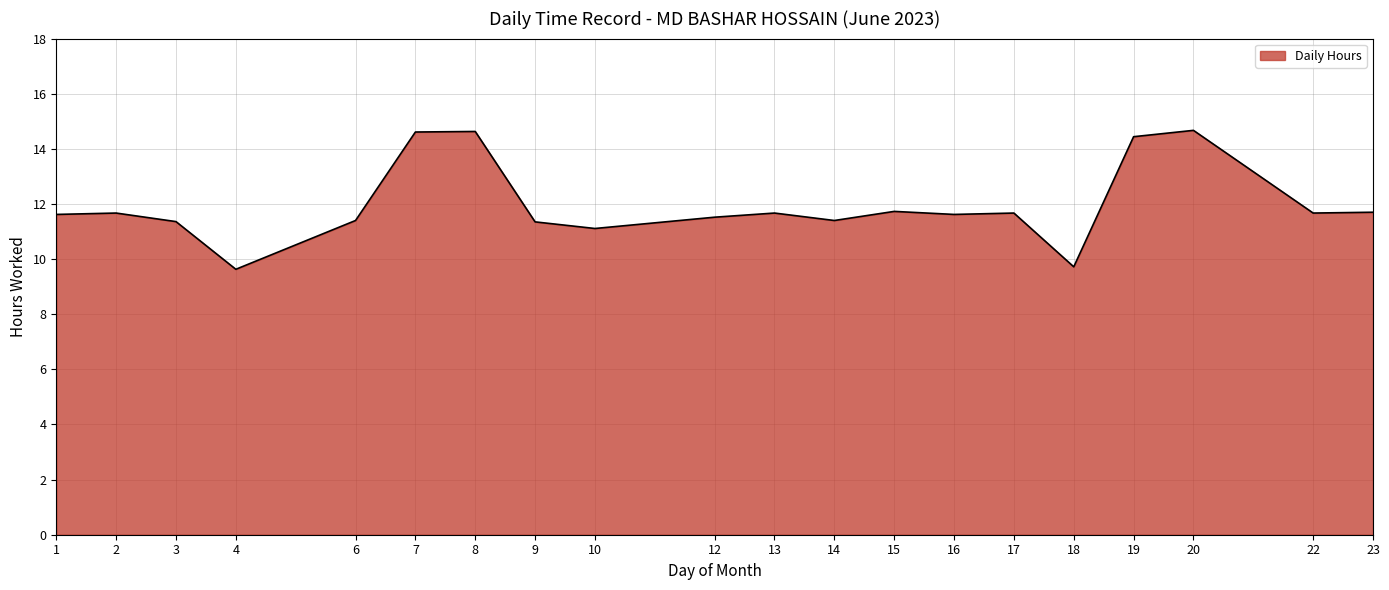

What is the minimum value shown in the chart?

9.6